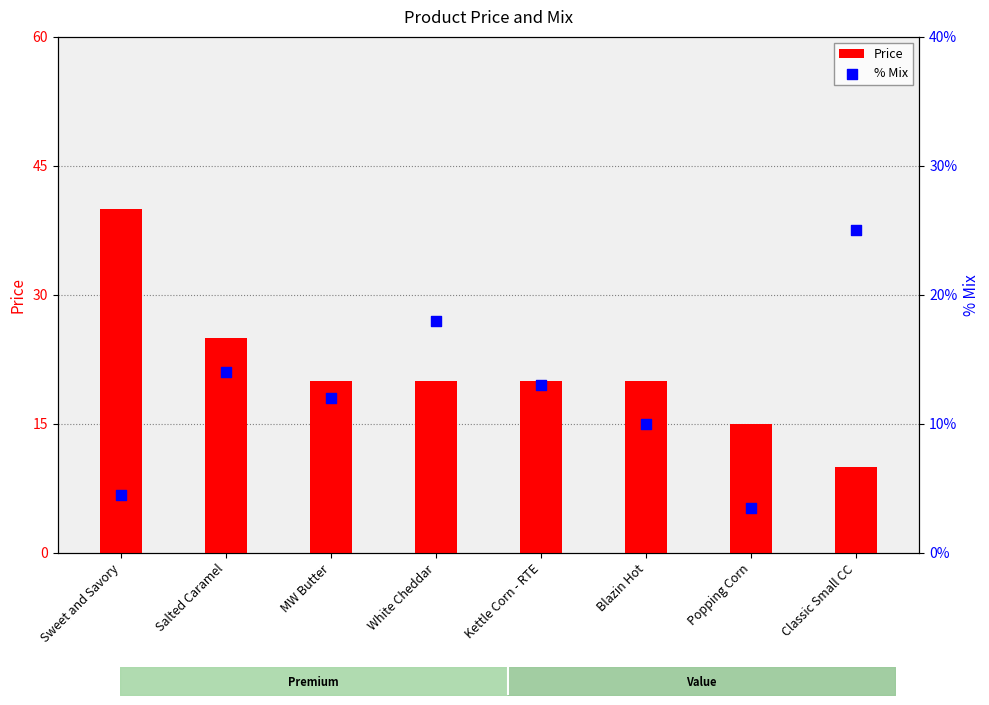

Which series has the largest Y range (max minus min)?

Price